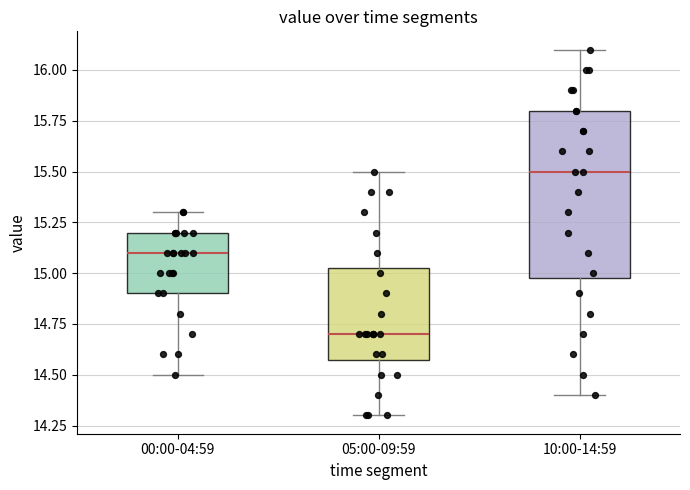

Where is the lower edge of the box for 10:00-14:59 on the y-axis? The values are not printed on the chart, so give them approximately, as read against the axis.

15.00